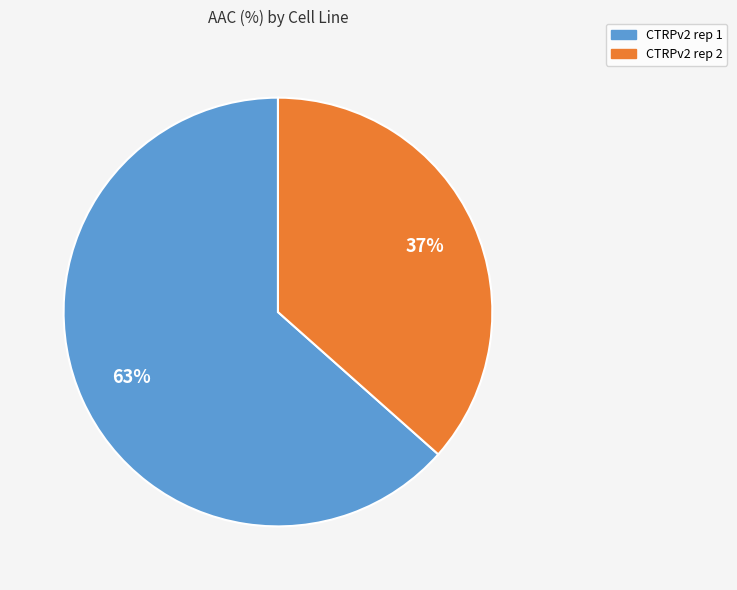

To the nearest percent, what percentage of the pie is CTRPv2 rep 1?

63%